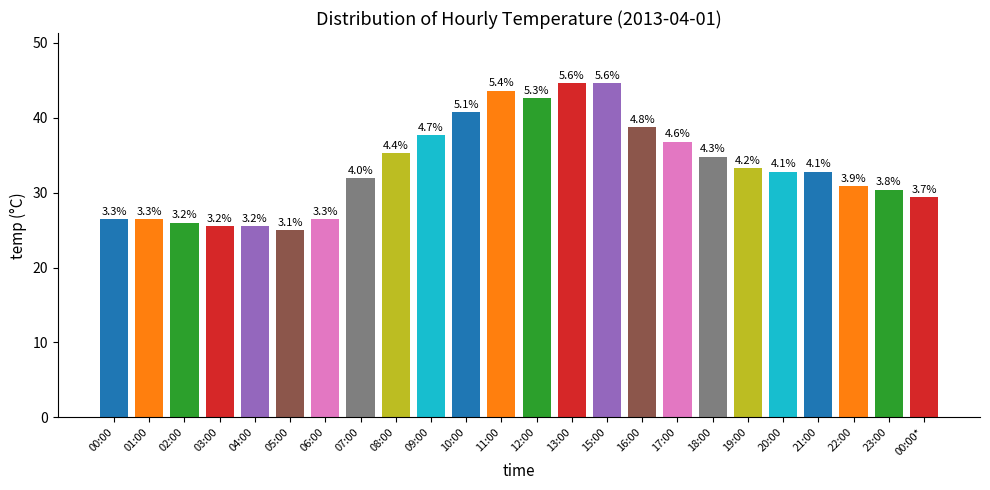

List the labels in order of value, largest first.

13:00, 15:00, 11:00, 12:00, 10:00, 16:00, 09:00, 17:00, 08:00, 18:00, 19:00, 20:00, 21:00, 07:00, 22:00, 23:00, 00:00*, 00:00, 01:00, 06:00, 02:00, 03:00, 04:00, 05:00